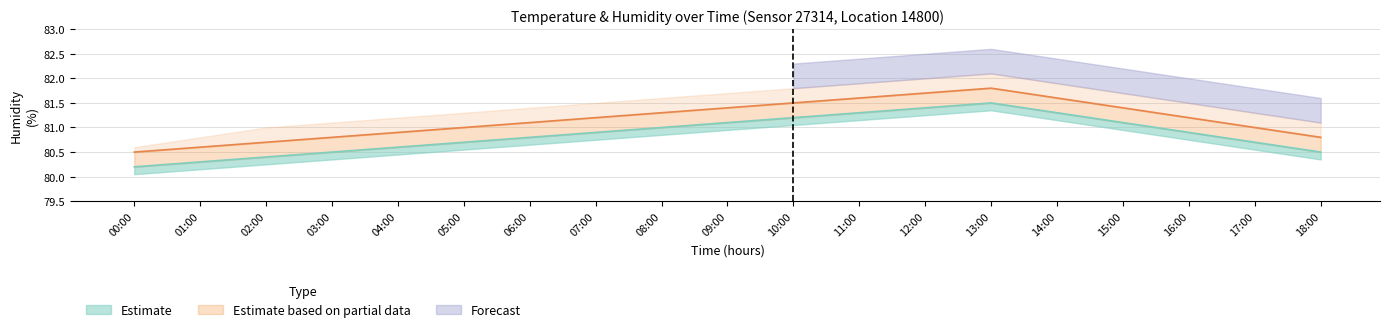

The value of humidity_mid at 12:00 is 81.7. True or false?

True